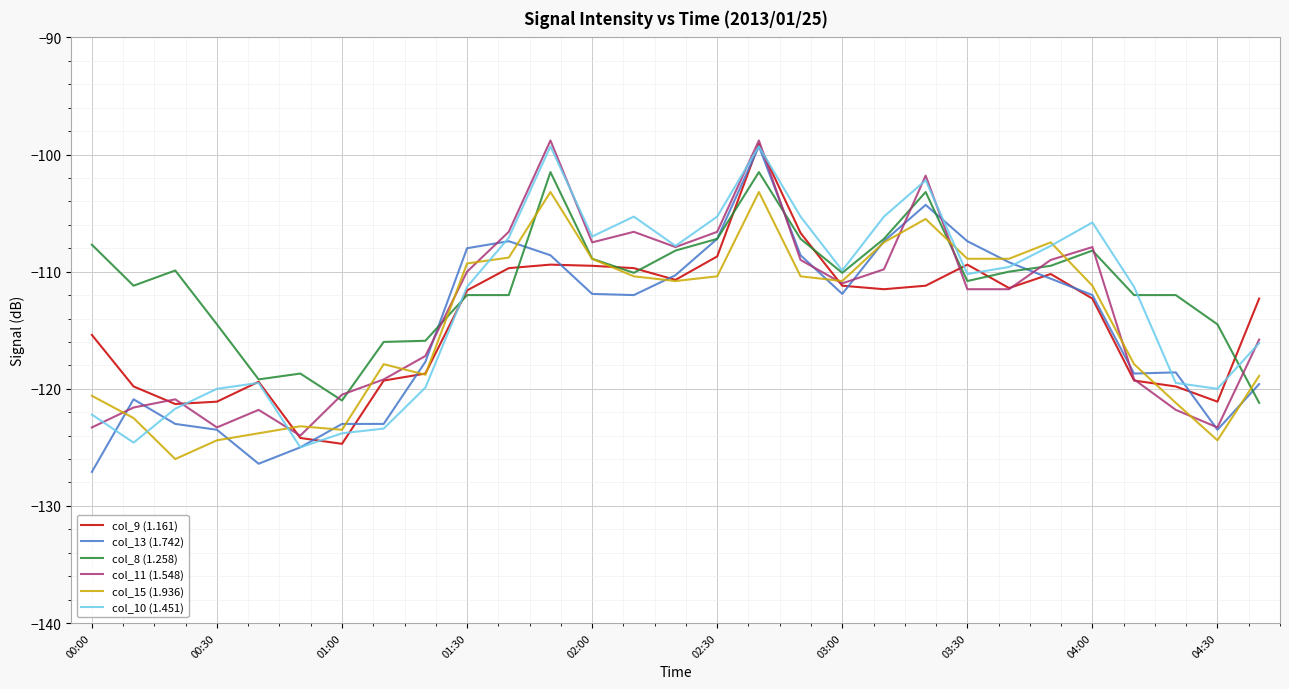

What is the minimum value for col_10 (1.451)?

-125.0